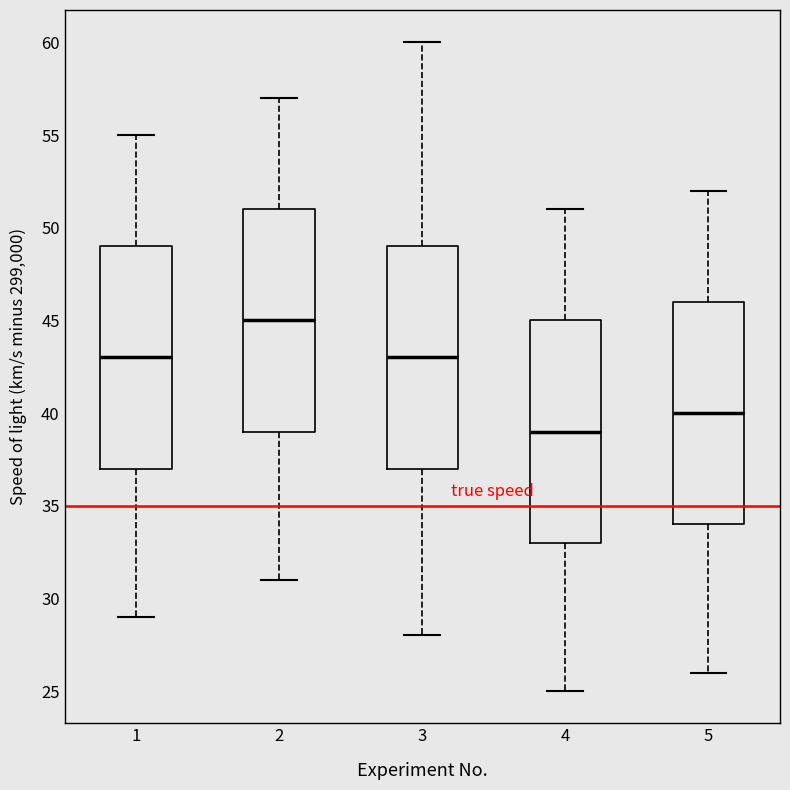

Reading left to right, read every box against the y-axis: the position of its median line, the range the box covers, and the ends of its whiskers. The values are not printed on the chart, so give them approximately, as read against the axis.

1: median 43, box 37 to 49, whiskers 29 to 55
2: median 45, box 39 to 51, whiskers 31 to 57
3: median 43, box 37 to 49, whiskers 28 to 60
4: median 39, box 33 to 45, whiskers 25 to 51
5: median 40, box 34 to 46, whiskers 26 to 52